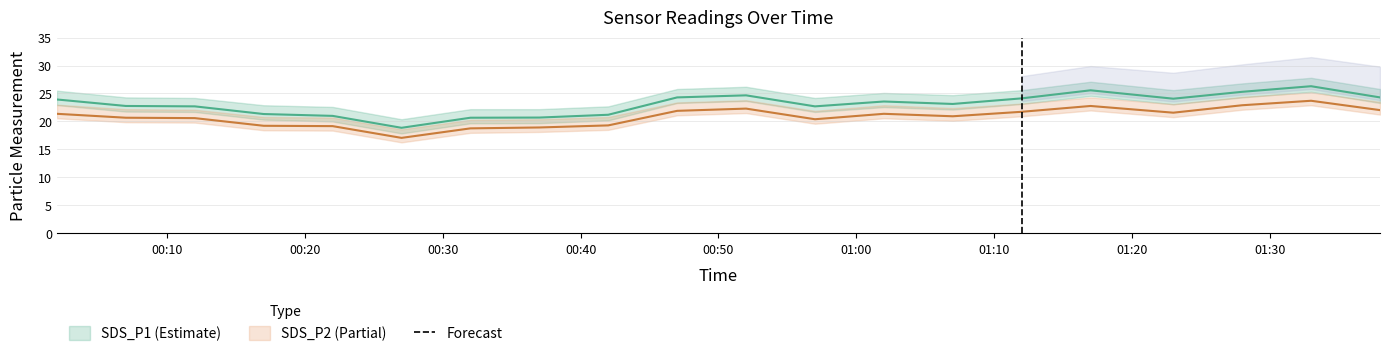

Read the SDS_P1 value at 01:38.

24.3